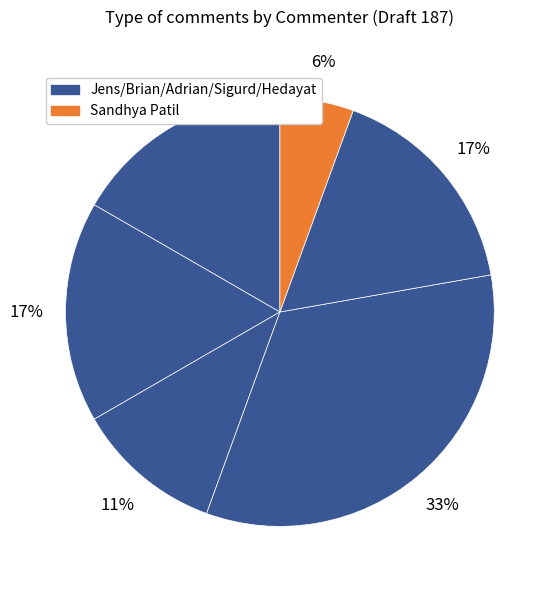

To the nearest percent, what is the average slice percentage?

17%